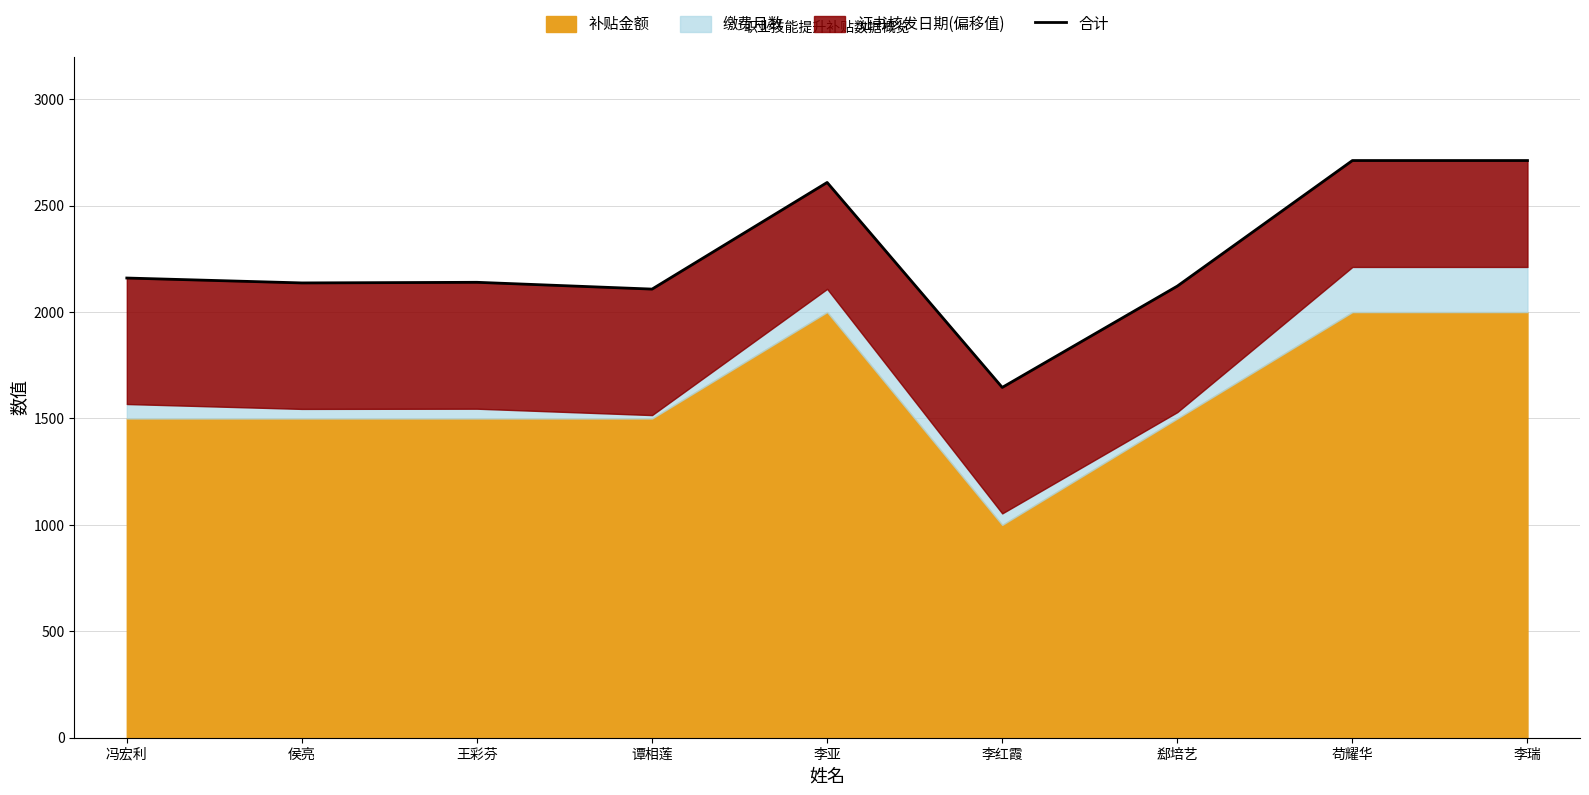

List the labels in order of value, largest first.

苟耀华, 李瑞, 李亚, 冯宏利, 王彩芬, 侯亮, 郄培艺, 谭相莲, 李红霞